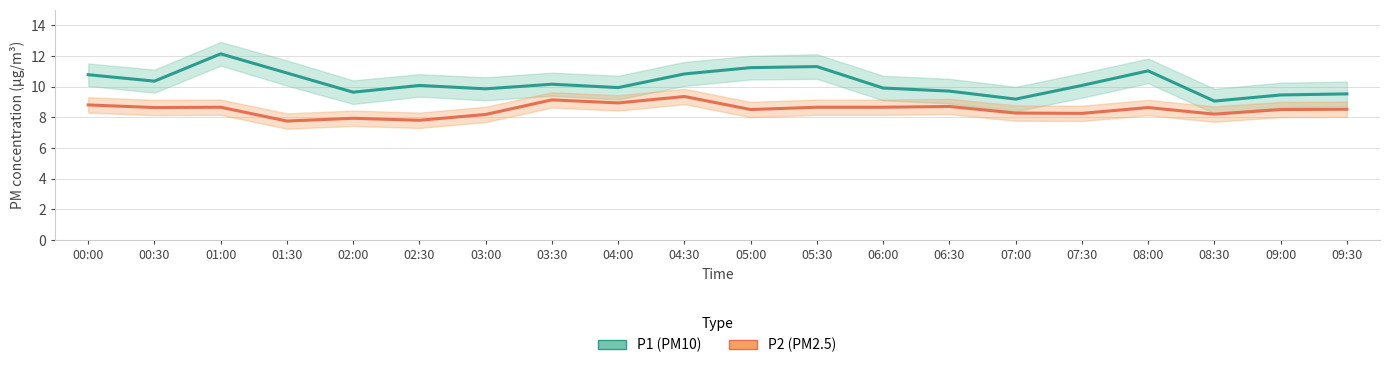

Which series has the largest total across all categories?

P1 (PM10)